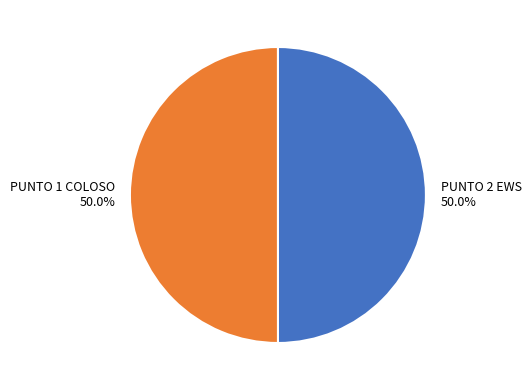

The PUNTO 2 EWS slice represents 41% of the pie. True or false?

False